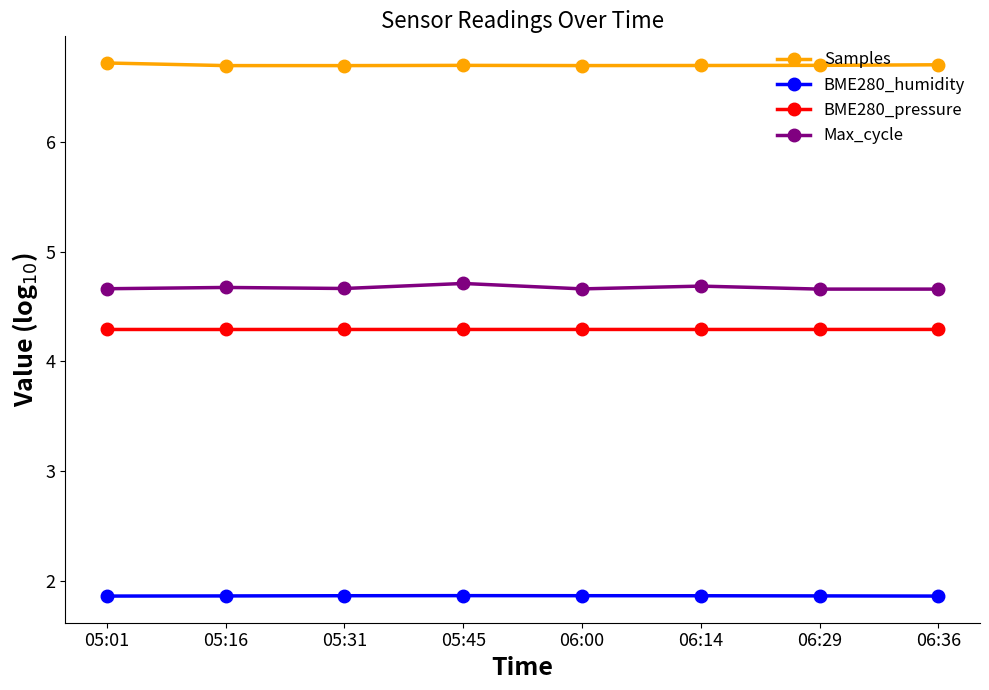

The value of BME280_pressure at 06:00 is 1.2. True or false?

False